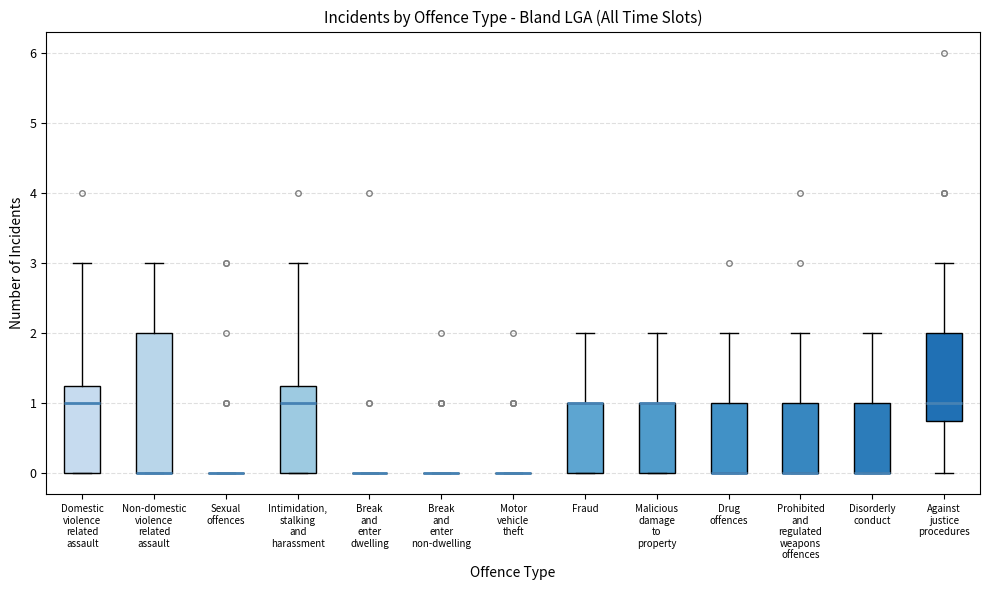

Reading left to right, read every box against the y-axis: the position of its median line, the range the box covers, and the ends of its whiskers. The values are not printed on the chart, so give them approximately, as read against the axis.

Domestic violence related assault: median 1.0, box 0.0 to 1.3, whiskers 0.0 to 3.0
Non-domestic violence related assault: median 0.0 (drawn on the box's lower edge), box 0.0 to 2.0, whiskers 0.0 to 3.0
Sexual offences: box collapsed to a line at 0.0, whiskers 0.0 to 0.0
Intimidation, stalking and harassment: median 1.0, box 0.0 to 1.3, whiskers 0.0 to 3.0
Break and enter dwelling: box collapsed to a line at 0.0, whiskers 0.0 to 0.0
Break and enter non-dwelling: box collapsed to a line at 0.0, whiskers 0.0 to 0.0
Motor vehicle theft: box collapsed to a line at 0.0, whiskers 0.0 to 0.0
Fraud: median 1.0 (drawn on the box's upper edge), box 0.0 to 1.0, whiskers 0.0 to 2.0
Malicious damage to property: median 1.0 (drawn on the box's upper edge), box 0.0 to 1.0, whiskers 0.0 to 2.0
Drug offences: median 0.0 (drawn on the box's lower edge), box 0.0 to 1.0, whiskers 0.0 to 2.0
Prohibited and regulated weapons offences: median 0.0 (drawn on the box's lower edge), box 0.0 to 1.0, whiskers 0.0 to 2.0
Disorderly conduct: median 0.0 (drawn on the box's lower edge), box 0.0 to 1.0, whiskers 0.0 to 2.0
Against justice procedures: median 1.0, box 0.8 to 2.0, whiskers 0.0 to 3.0